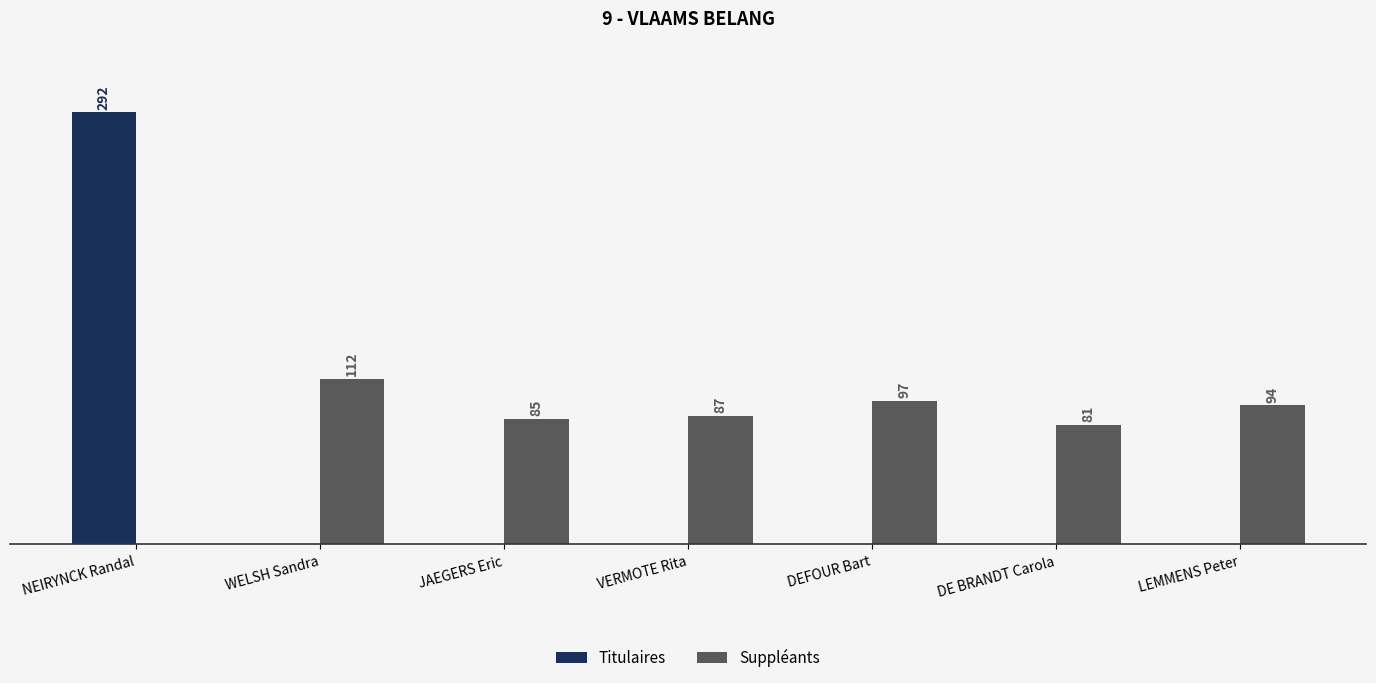

Which label corresponds to the largest value in the chart?

NEIRYNCK Randal